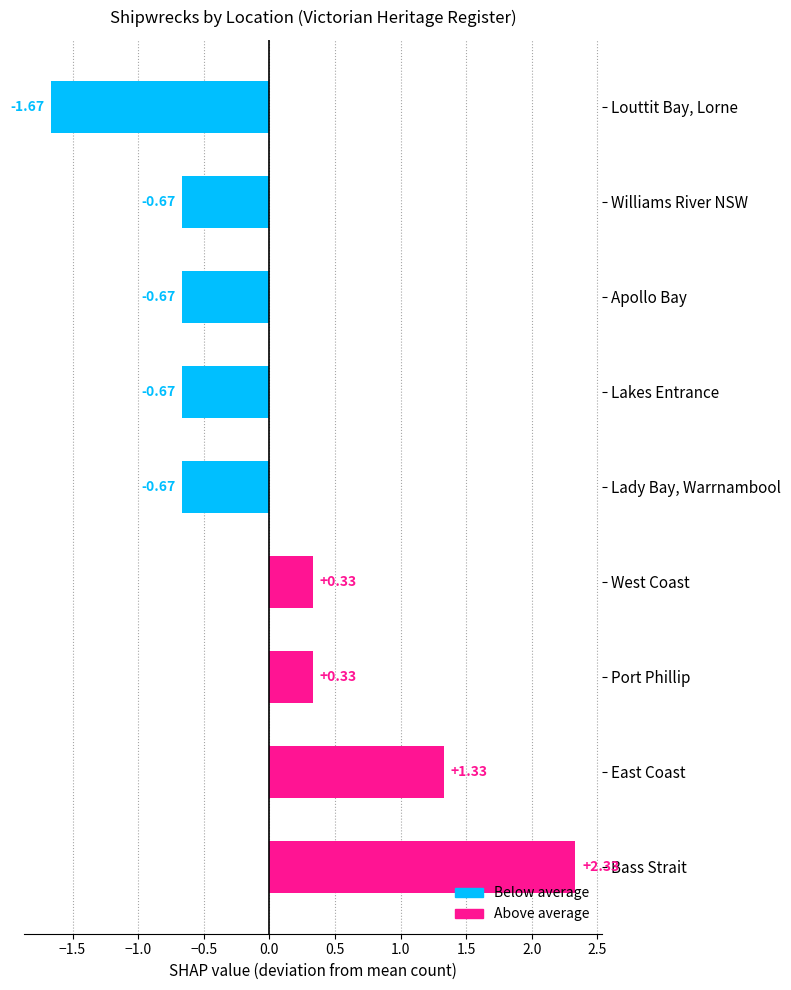

Which has a higher value, Louttit Bay, Lorne or East Coast?

East Coast